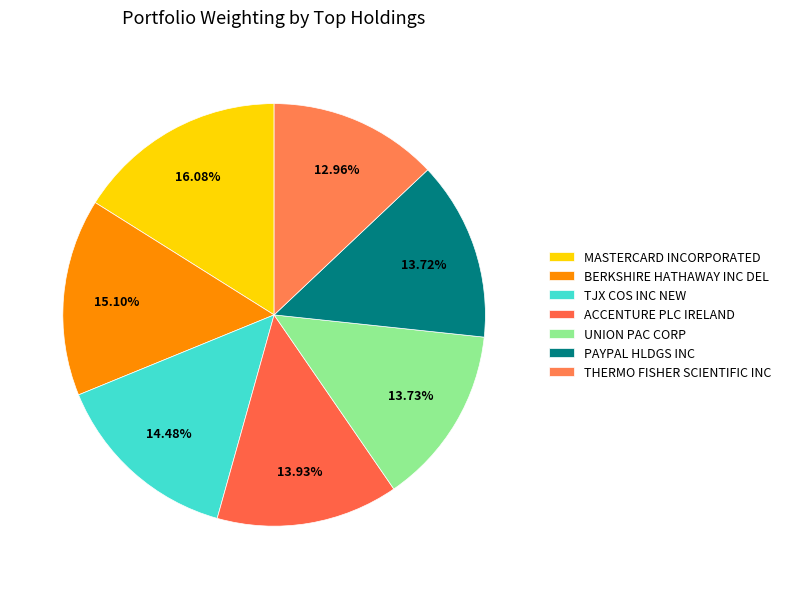

How many slices are in this pie chart?

7